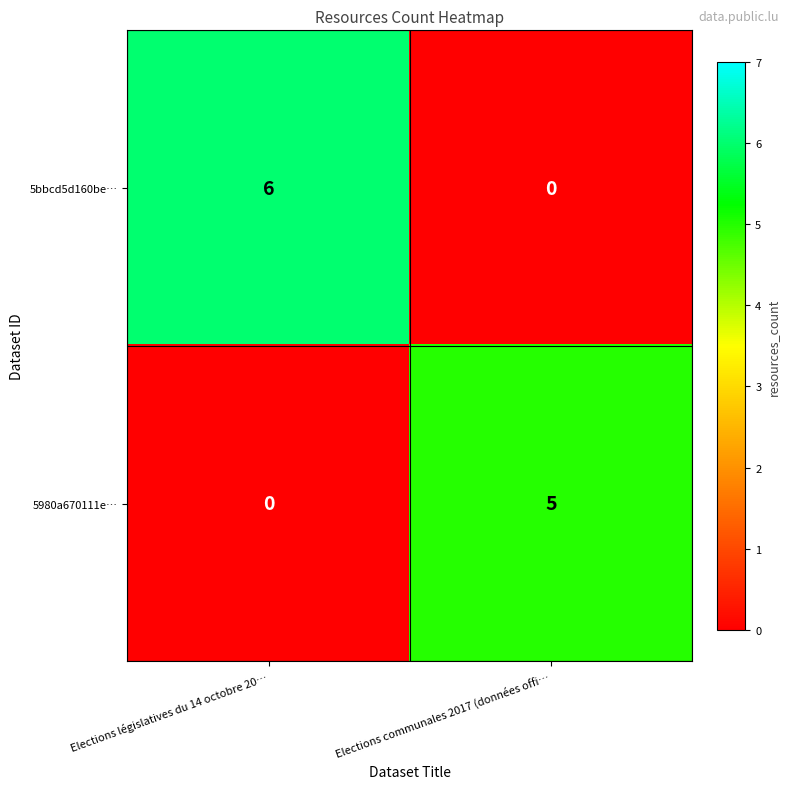

Which series has the largest total across all categories?

5bbcd5d160be…